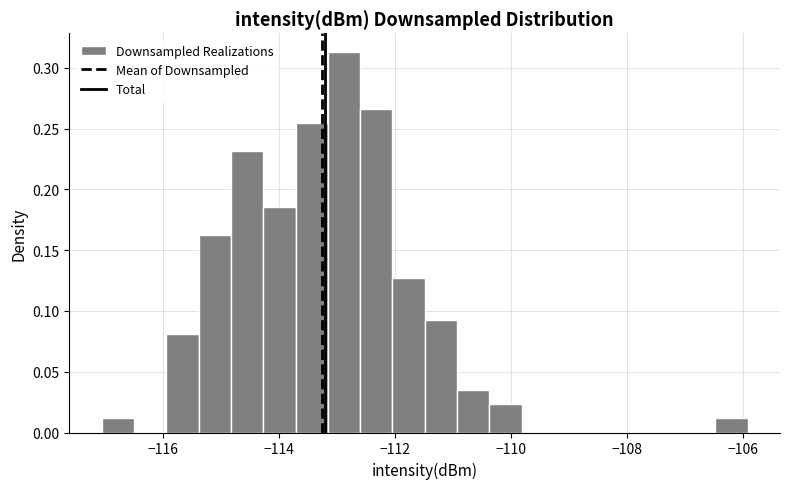

Read against the x-axis, roughly where is the centre of the tallest bar?

-112.8